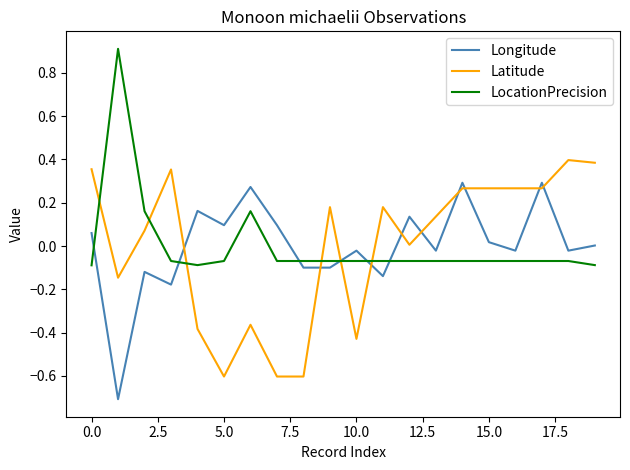

How many intersections are there between LocationPrecision and Latitude?

6